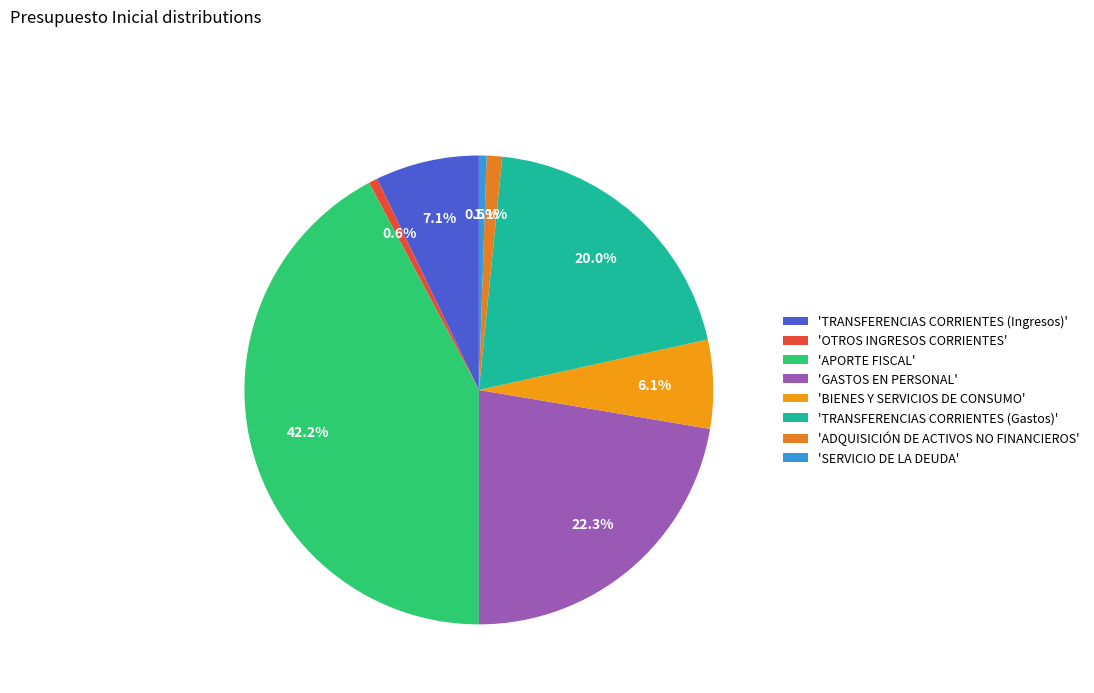

Count the number of slices in the pie.

8